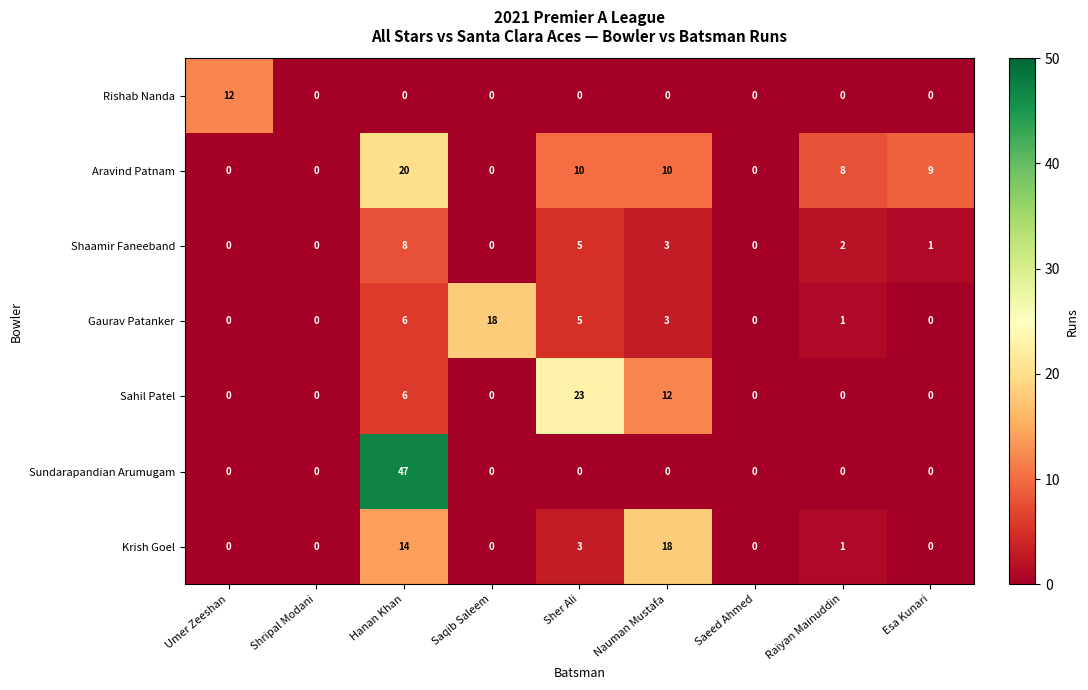

What is the difference between the highest and lowest values at Saqib Saleem?

18